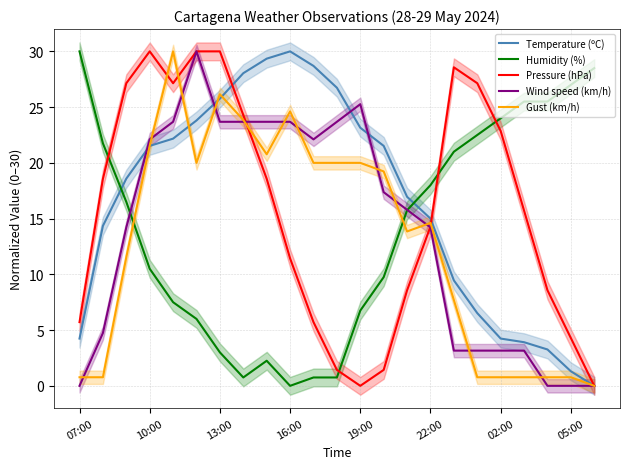

At which category does Humidity reach its first local peak?

8